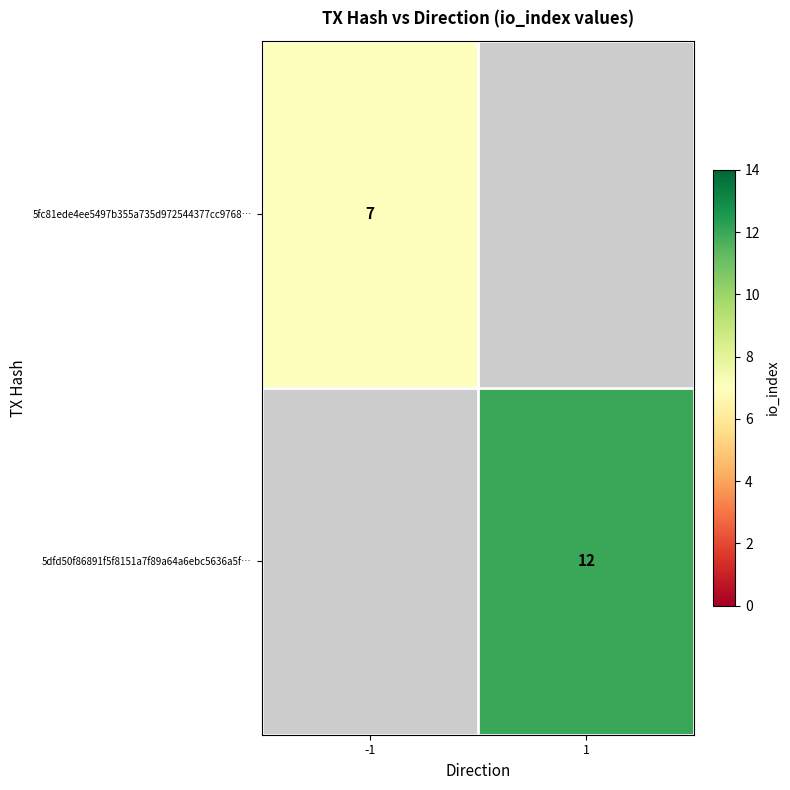

The 5dfd50f86891f5f8151a7f89a64a6ebc5636a5f… series shows 12 at 1. True or false?

True